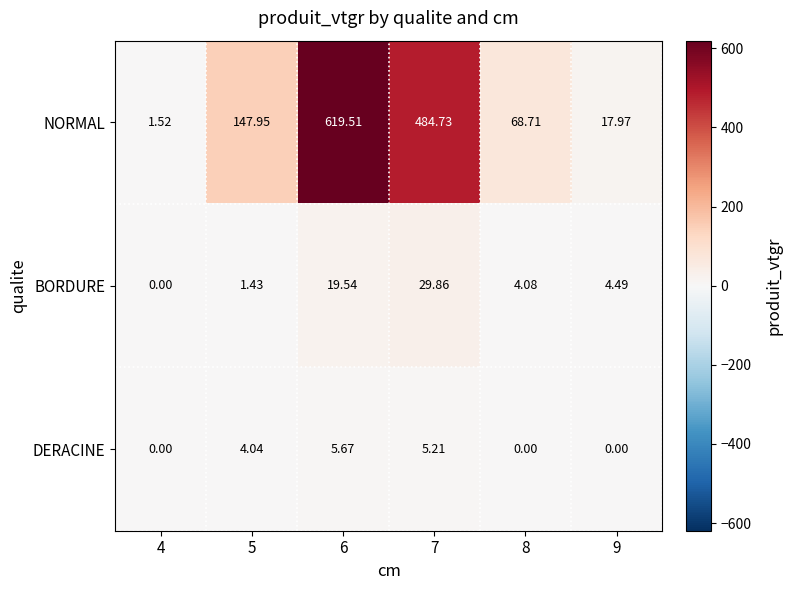

Between 4 and 9, which series saw the biggest shift?

NORMAL